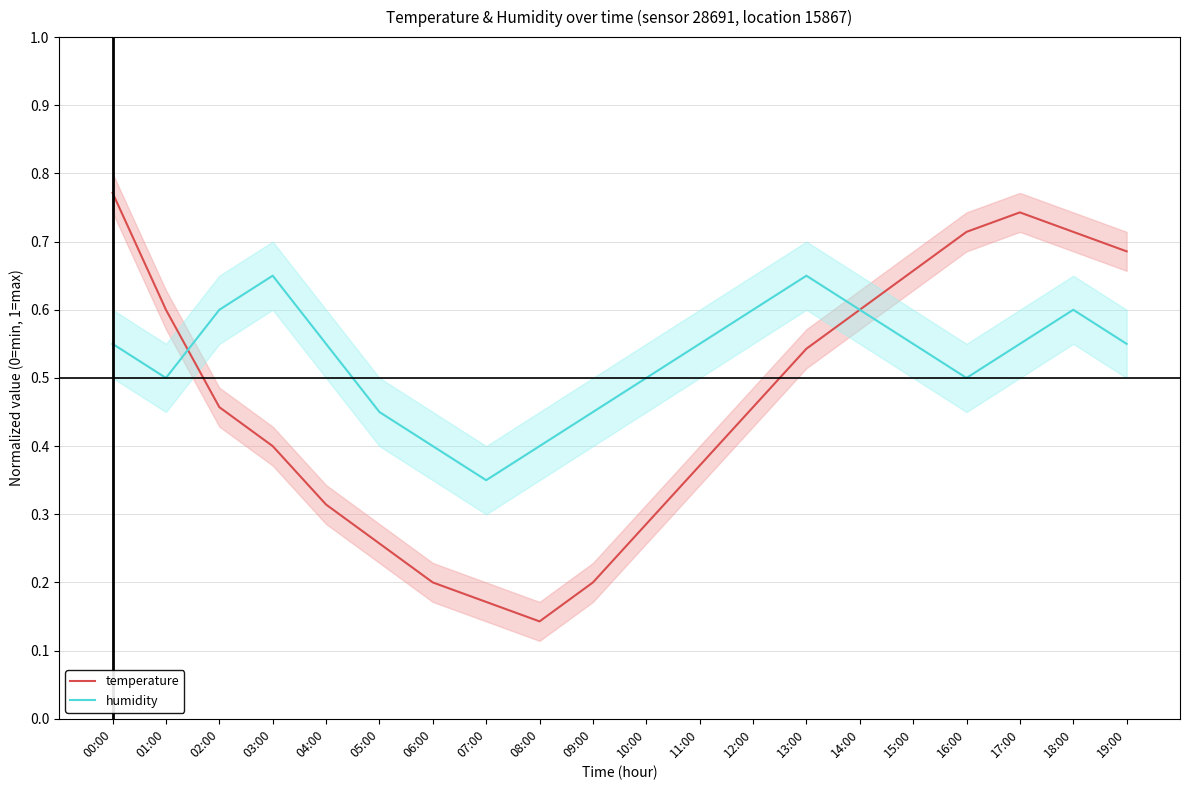

Reading right to left, extract all data points from this chart.

temperature: 19:00=0.7	18:00=0.7	17:00=0.7	16:00=0.7	15:00=0.7	14:00=0.6	13:00=0.5	12:00=0.5	11:00=0.4	10:00=0.3	09:00=0.2	08:00=0.1	07:00=0.2	06:00=0.2	05:00=0.3	04:00=0.3	03:00=0.4	02:00=0.5	01:00=0.6	00:00=0.8
humidity: 19:00=0.5	18:00=0.6	17:00=0.5	16:00=0.5	15:00=0.5	14:00=0.6	13:00=0.6	12:00=0.6	11:00=0.5	10:00=0.5	09:00=0.5	08:00=0.4	07:00=0.4	06:00=0.4	05:00=0.5	04:00=0.5	03:00=0.6	02:00=0.6	01:00=0.5	00:00=0.5